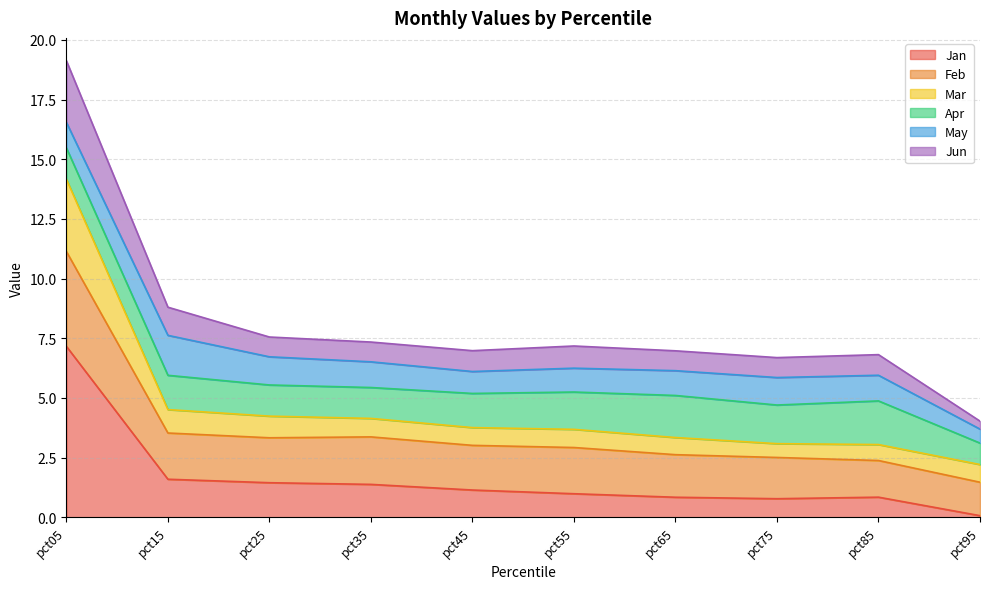

True or false: Jan has a value of 1.4 at pct25.

True